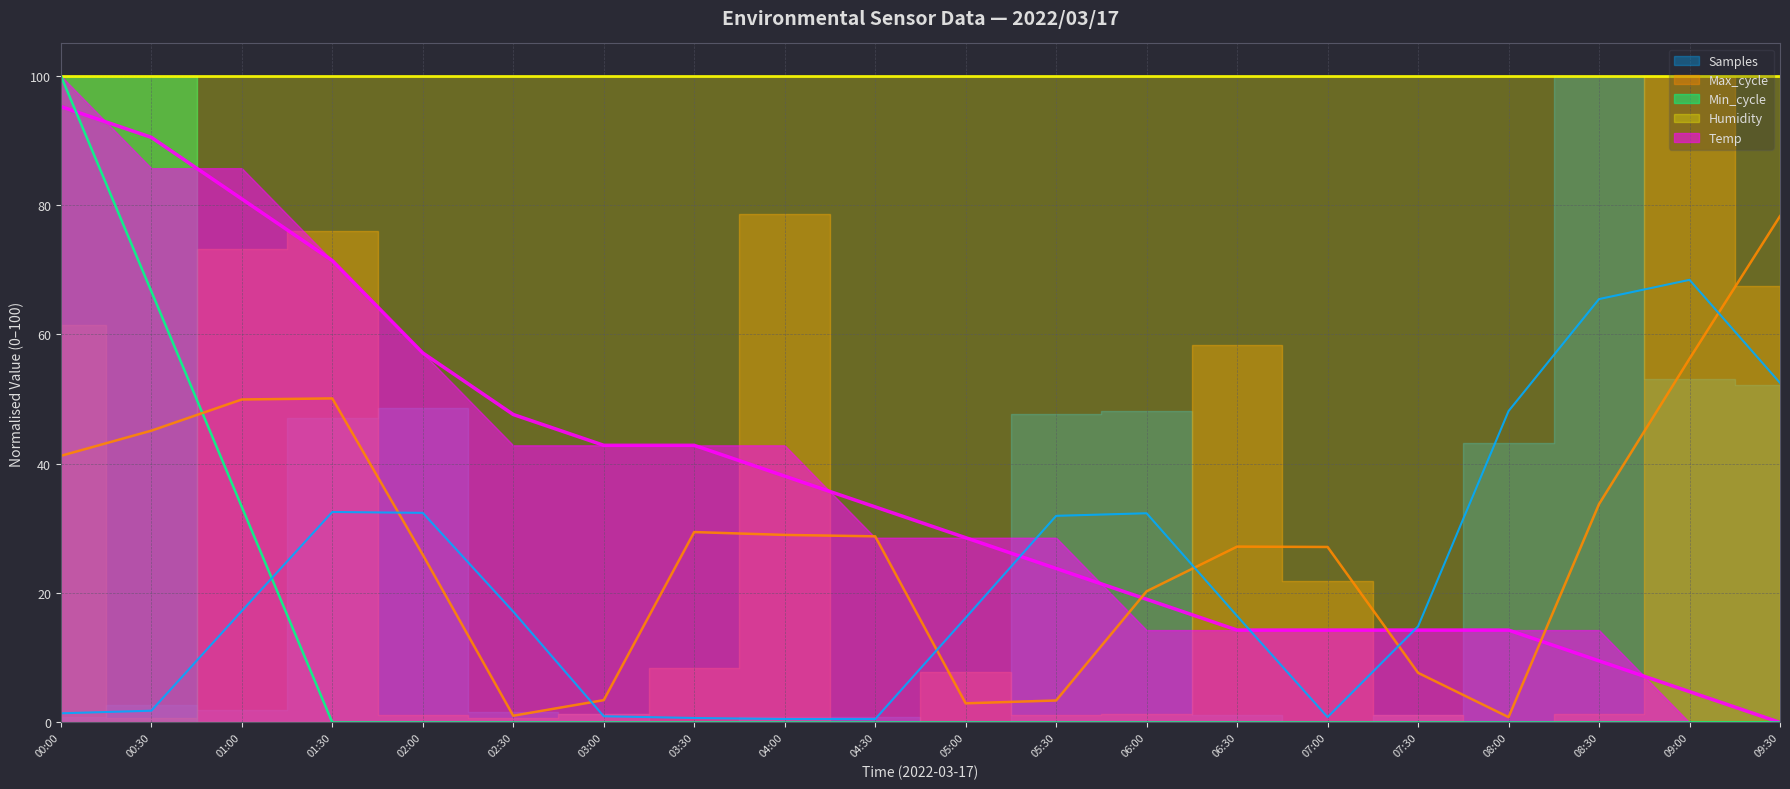

What is the total value across all series at 08:30?

208.7